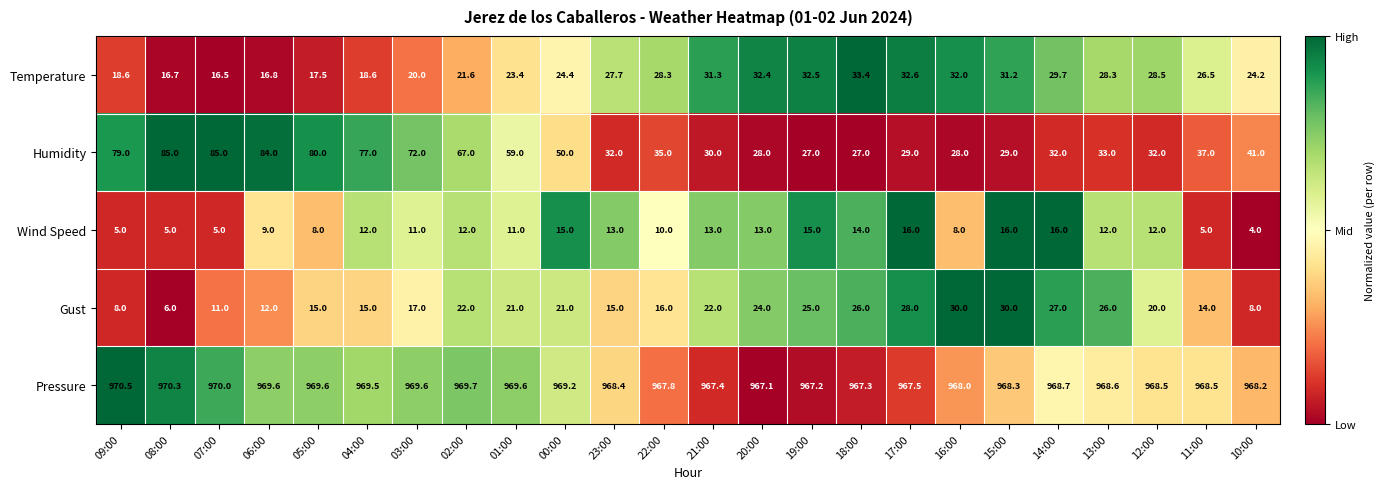

Which series has the largest total across all categories?

Pressure